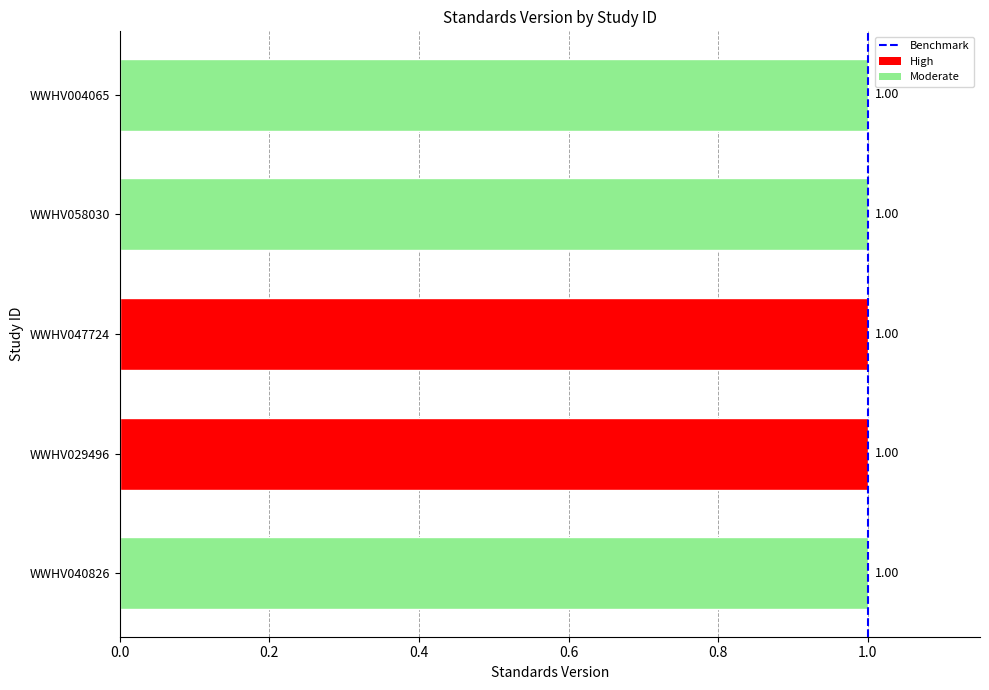

What is the maximum value shown in the chart?

1